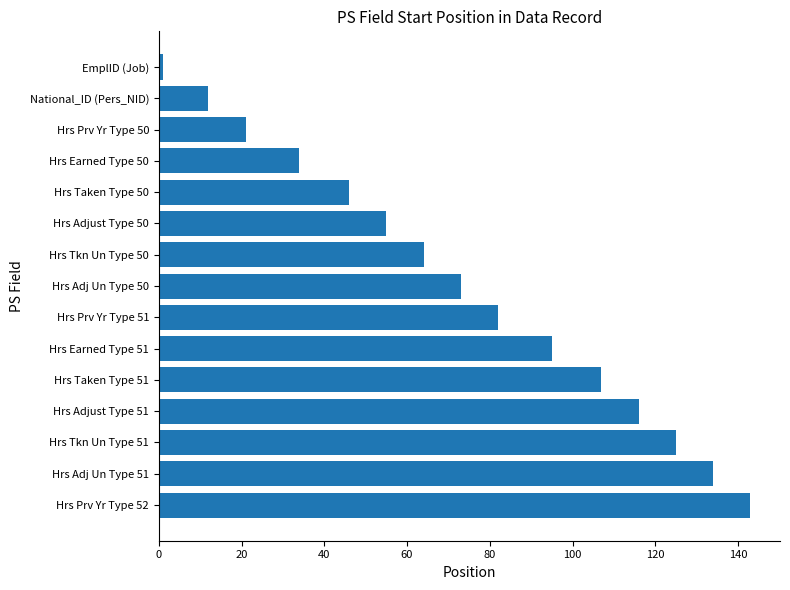

How many bars are there in total?

15